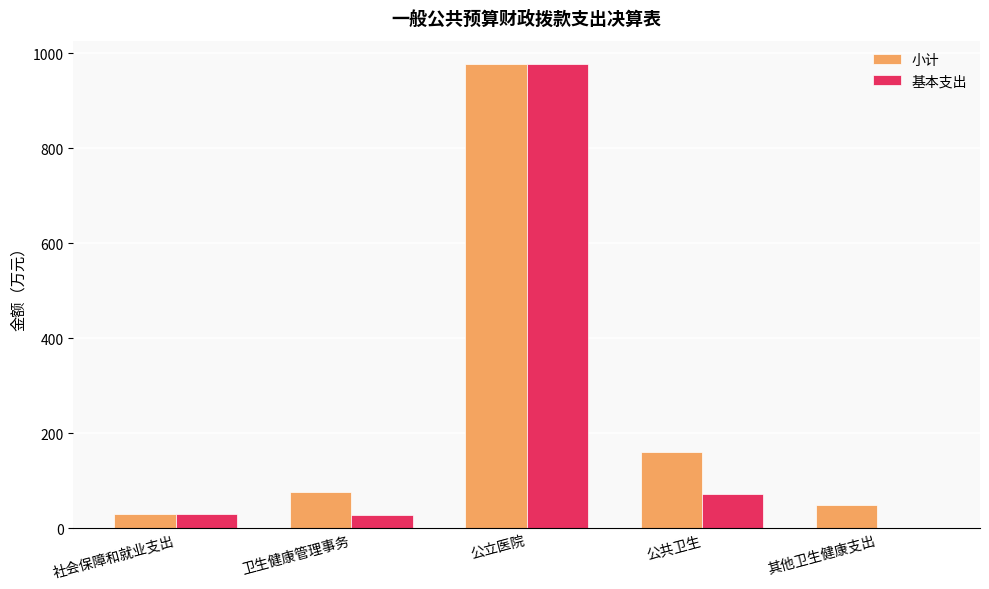

At which category is the sum across all series the highest?

公立医院